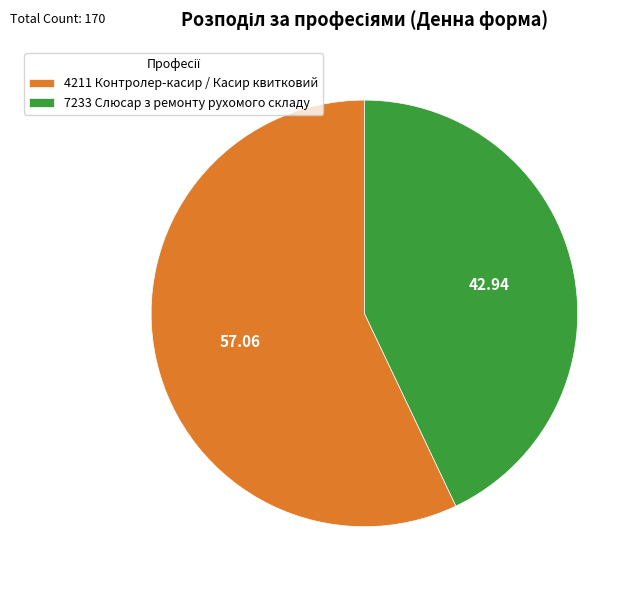

Rank the categories by value from lowest to highest.

7233 Слюсар з ремонту рухомого складу, 4211 Контролер-касир / Касир квитковий